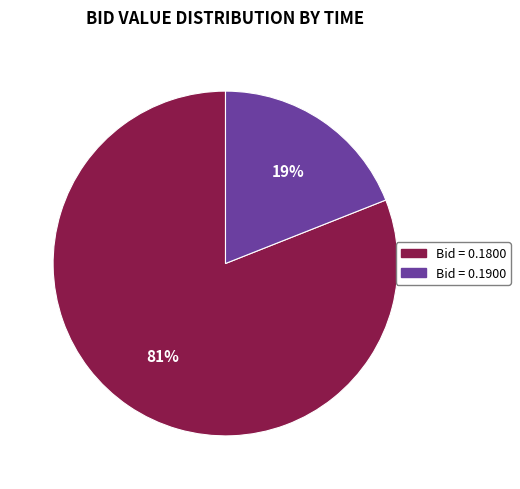

Rank the categories by value from lowest to highest.

Bid = 0.1900, Bid = 0.1800